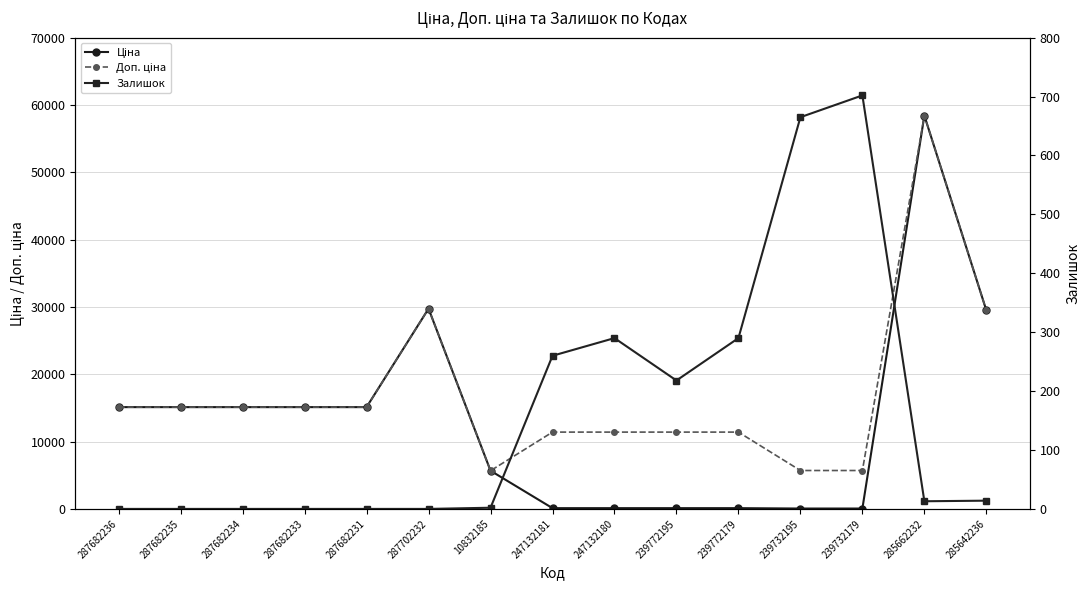

Reading left to right, transcribe all the data shown in this chart.

Ціна: 15120.0	15120.0	15120.0	15120.0	15120.0	29747.2	5673.8	114.1	114.1	114.1	114.1	57.0	57.0	58426.5	29491.5
Доп. ціна: 15120.0	15120.0	15120.0	15120.0	15120.0	29747.2	5673.8	11410.0	11410.0	11410.0	11410.0	5705.0	5705.0	58426.5	29491.5
Залишок: 0.0	0.0	0.0	0.0	0.0	0.0	2.0	260.0	290.0	218.0	290.0	665.0	702.0	13.0	14.0